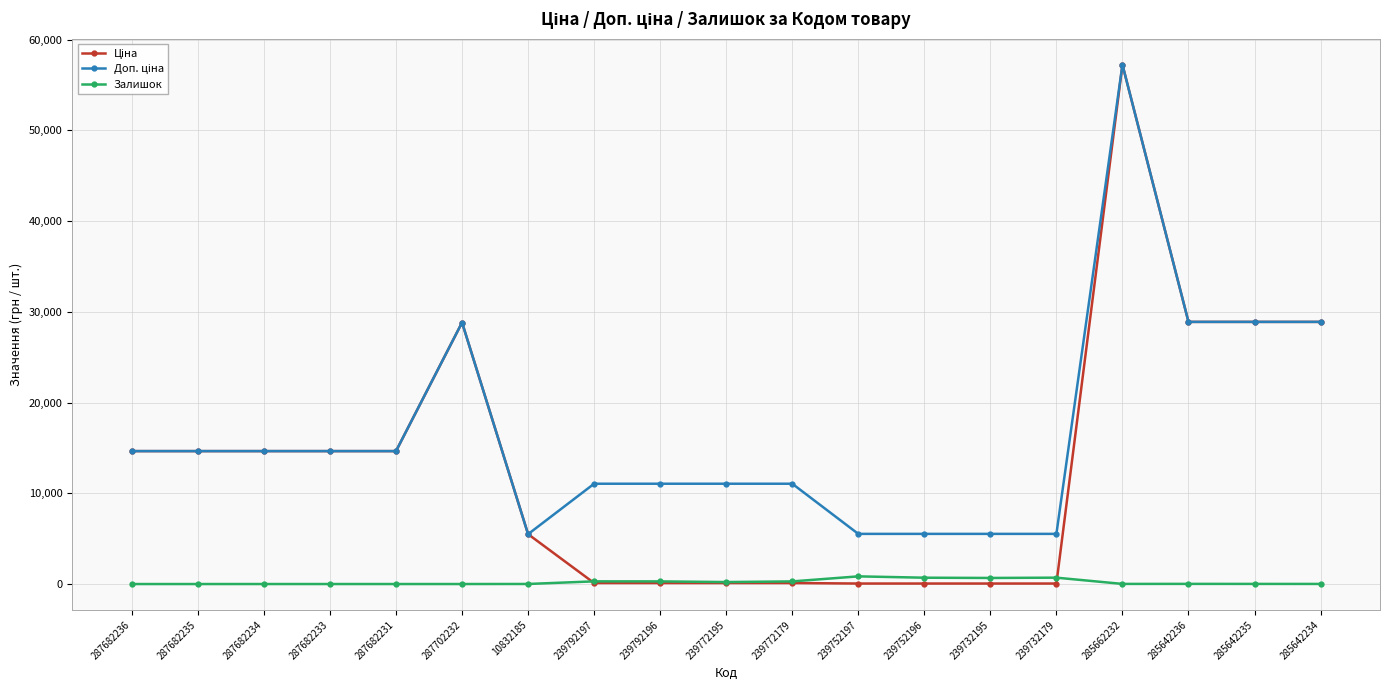

What is the maximum value shown in the chart?

57235.5